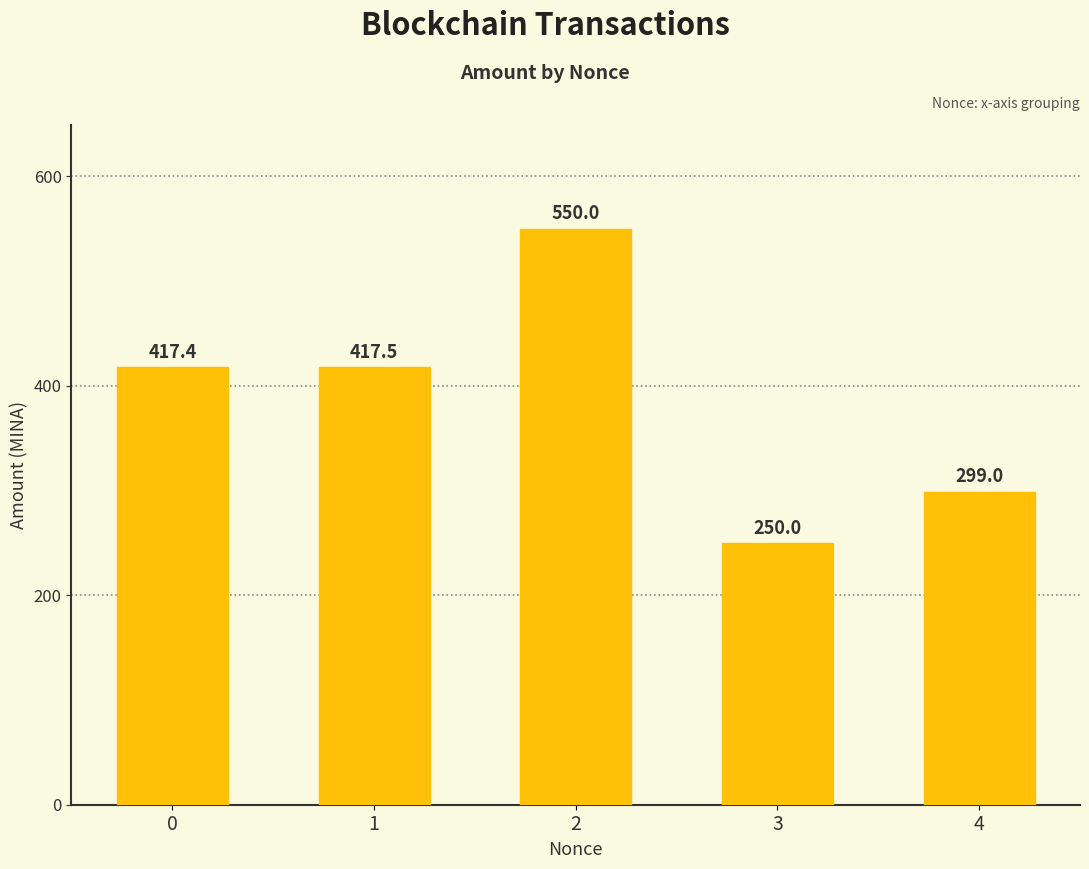

What is the average value?

386.8